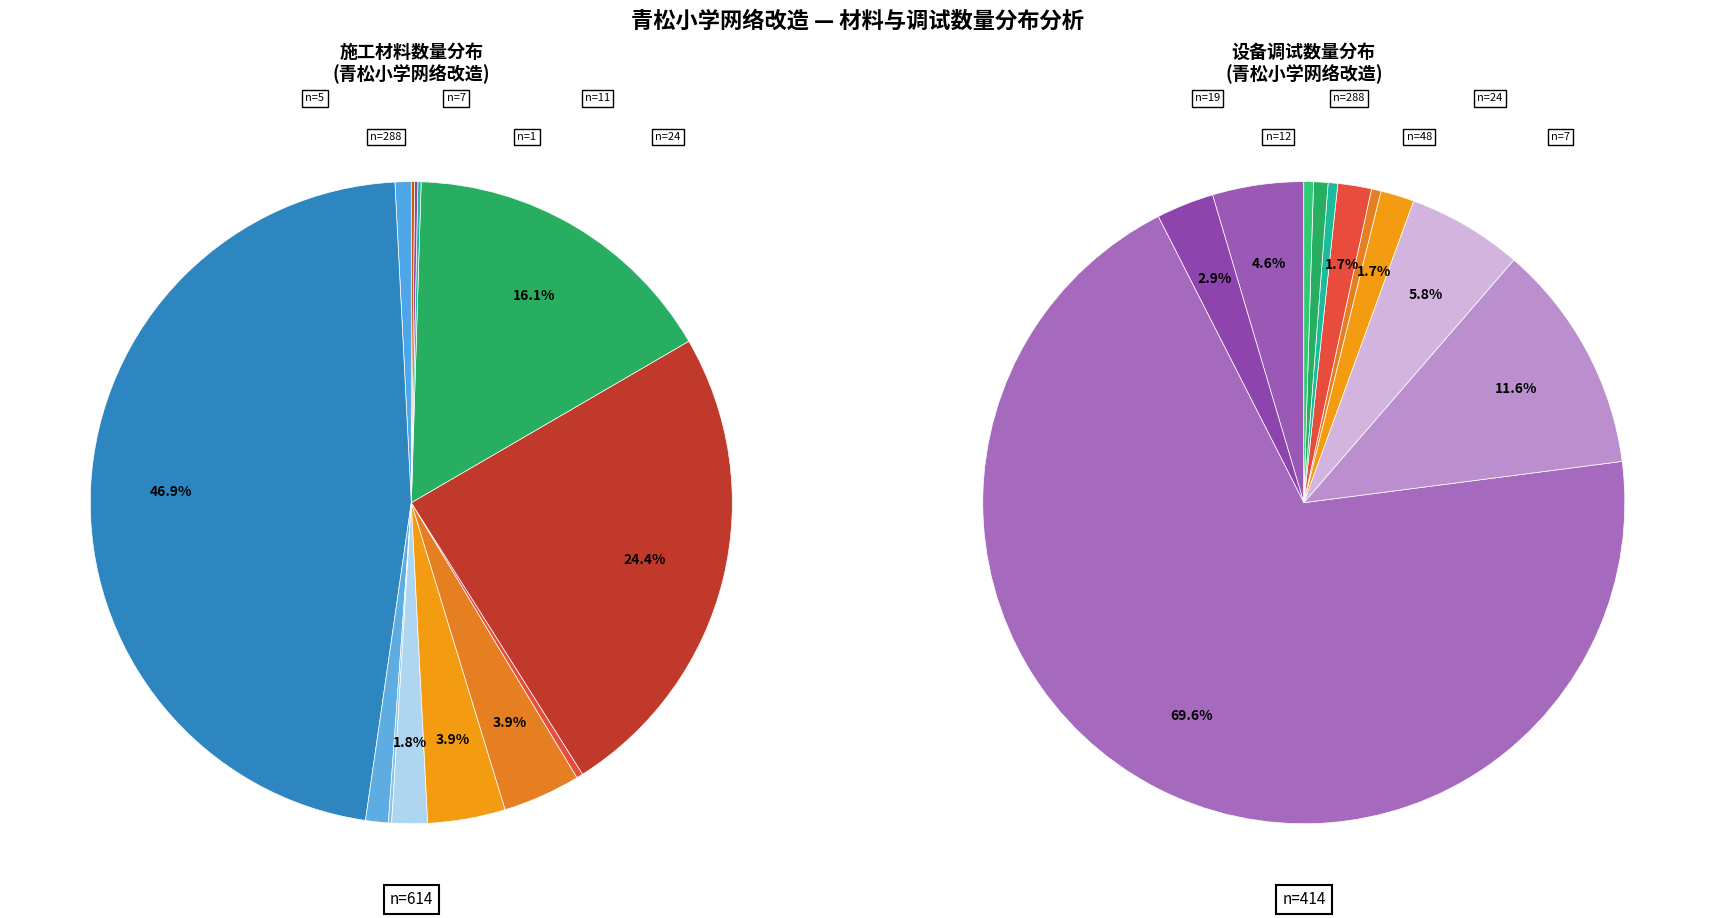

True or false: 尾纤跳线 accounts for 9% of the total.

False